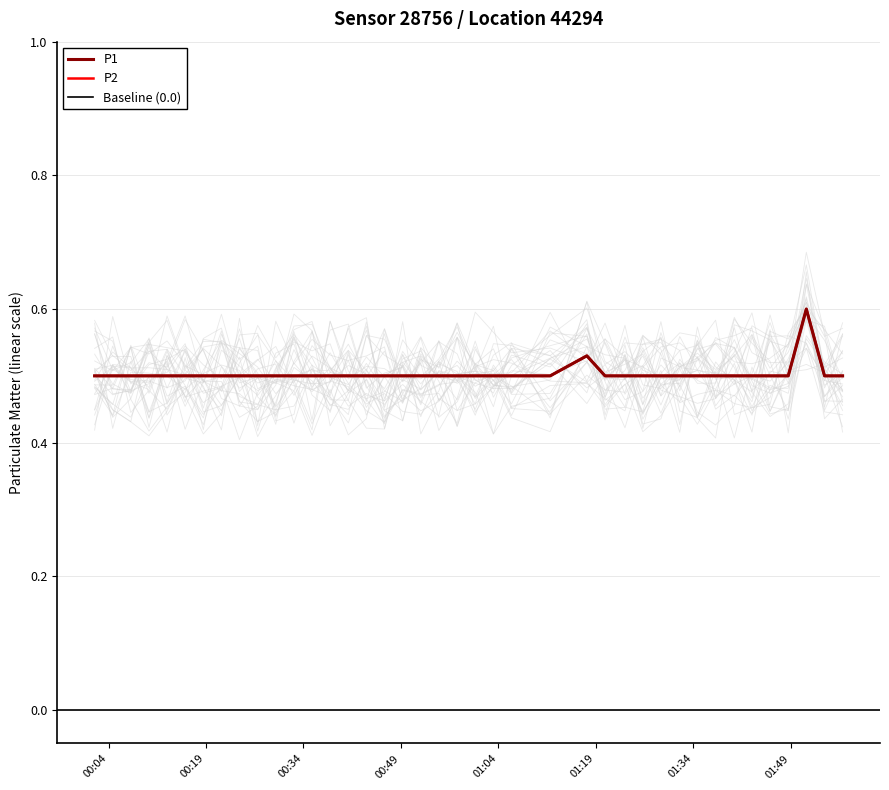

What is the maximum value for P2?

0.6